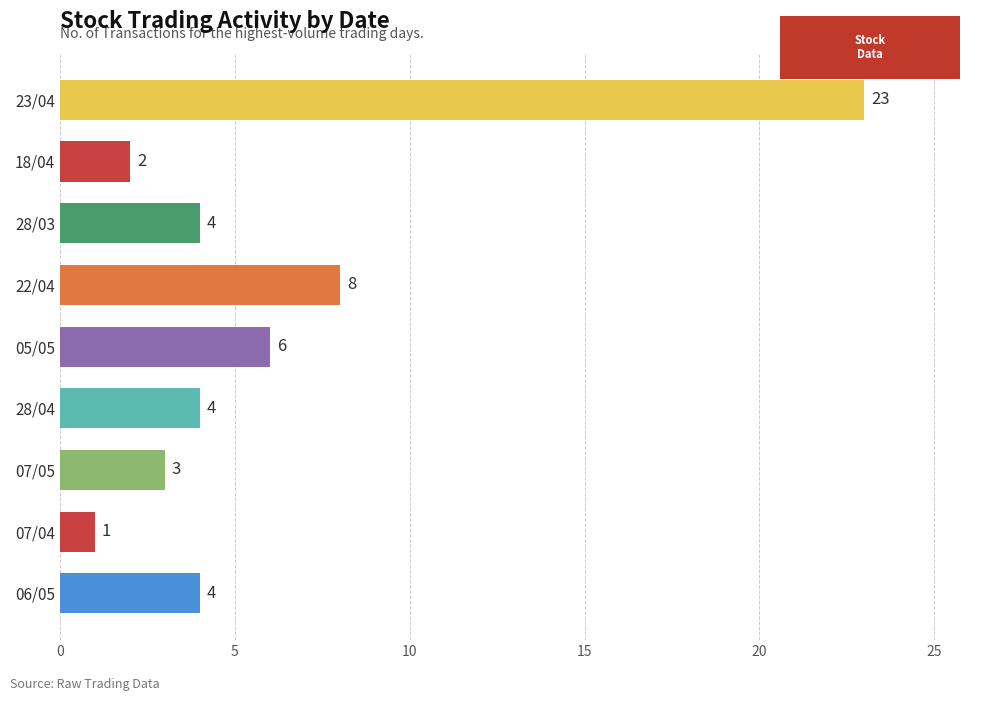

Reading top to bottom, list all the values displayed in this chart.

23/04=23	18/04=2	28/03=4	22/04=8	05/05=6	28/04=4	07/05=3	07/04=1	06/05=4